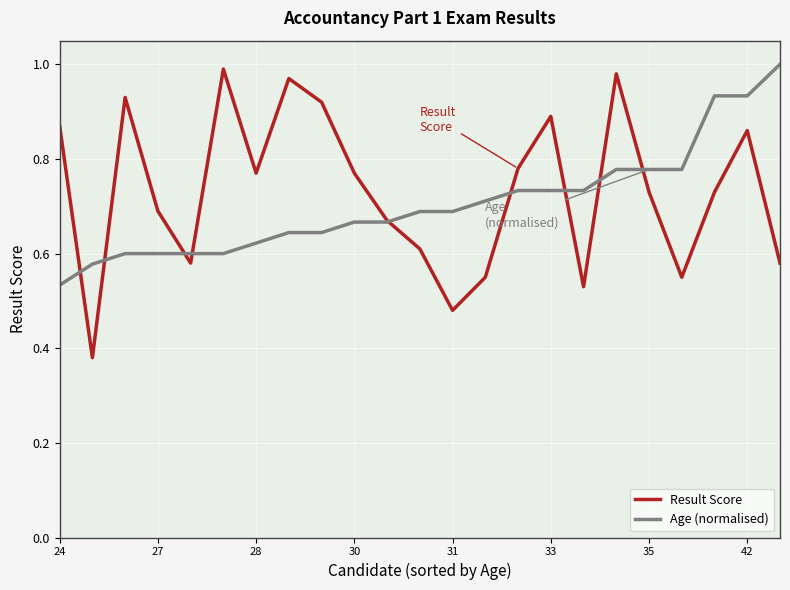

Which series has the largest total across all categories?

Result Score